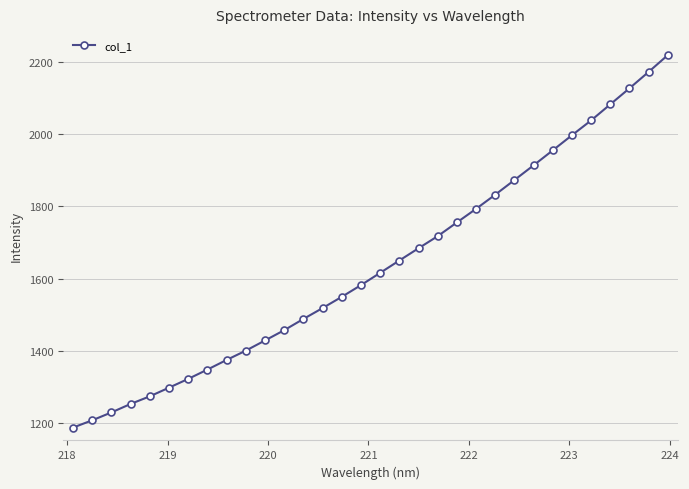

Does the chart display data point markers on the line(s)?

Yes